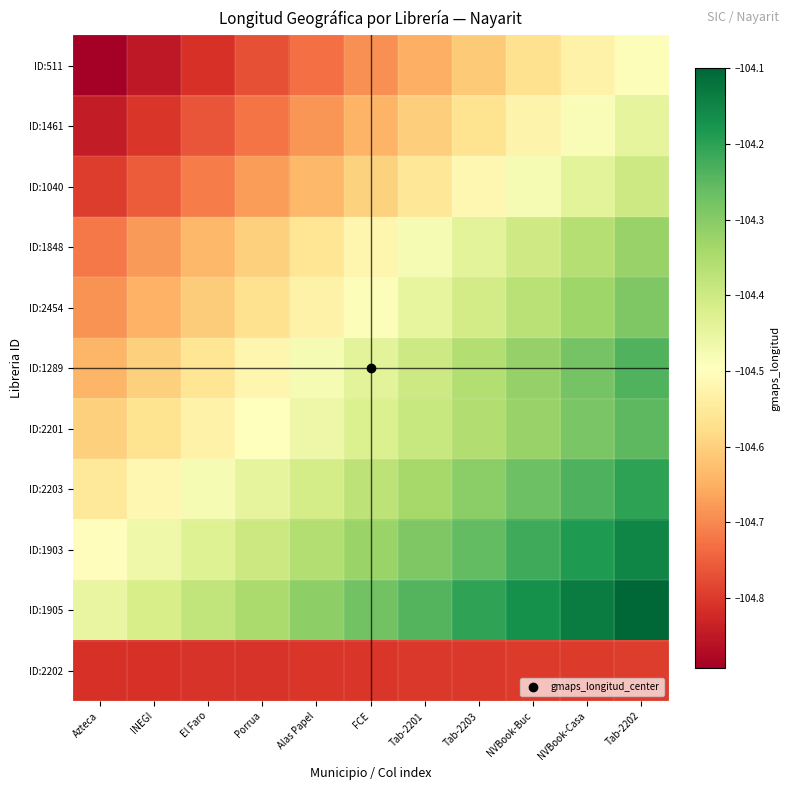

What is the difference between the highest and lowest values at Alas Papel?

0.5